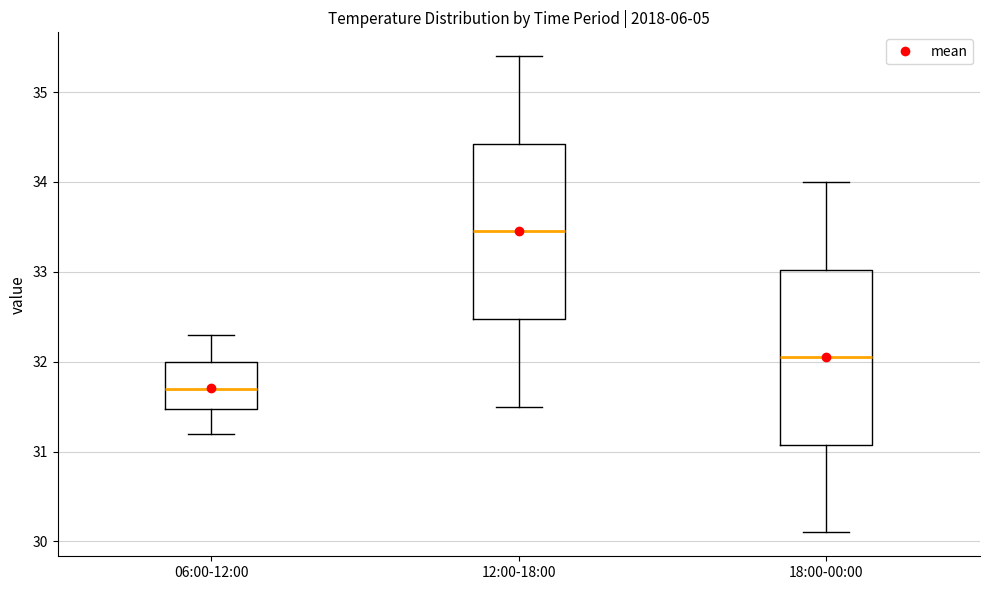

Where does the lower whisker of the box for 12:00-18:00 end on the y-axis? The values are not printed on the chart, so give them approximately, as read against the axis.

31.5